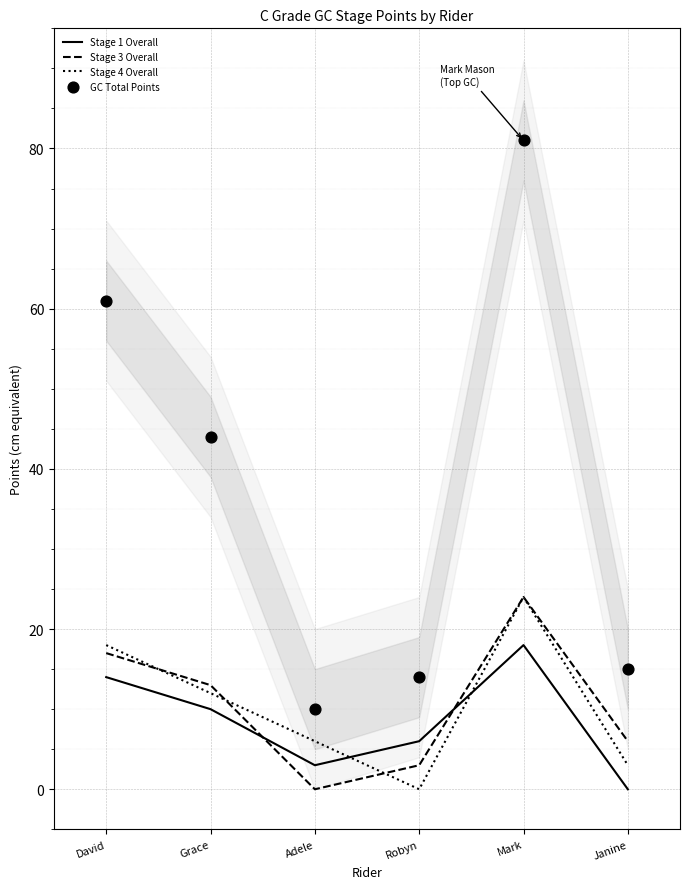

What is the total value across all series at Janine?

24